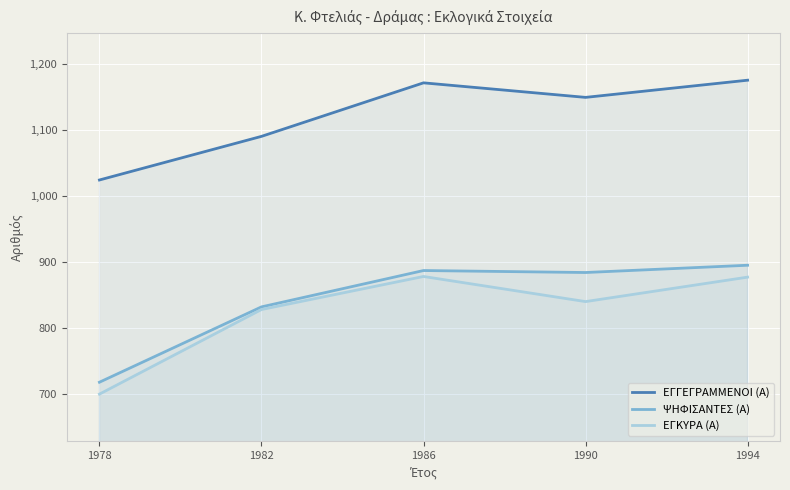

How many data points in ΕΓΚΥΡΑ (Α) are above 840?

2